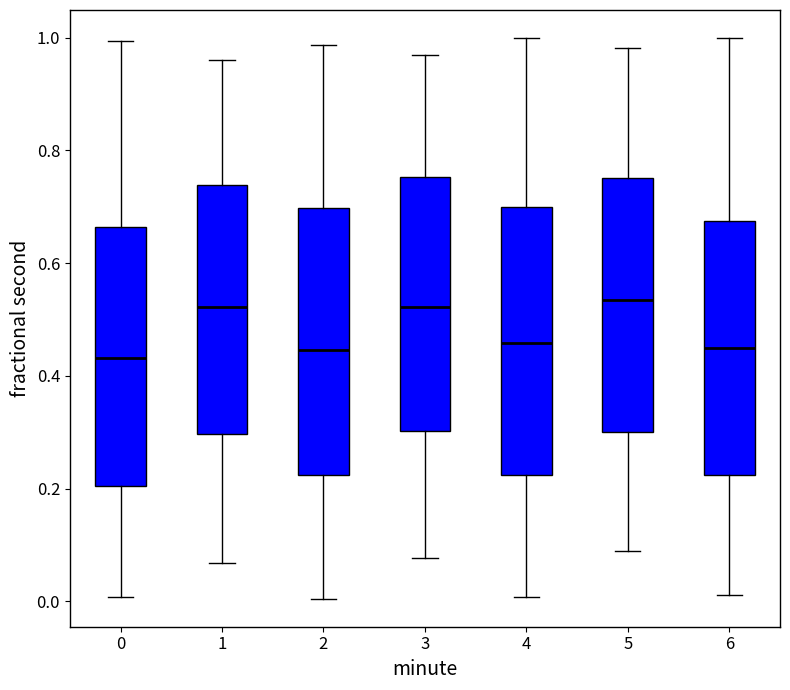

Where is the lower edge of the box at x = 2 on the y-axis? The values are not printed on the chart, so give them approximately, as read against the axis.

0.22